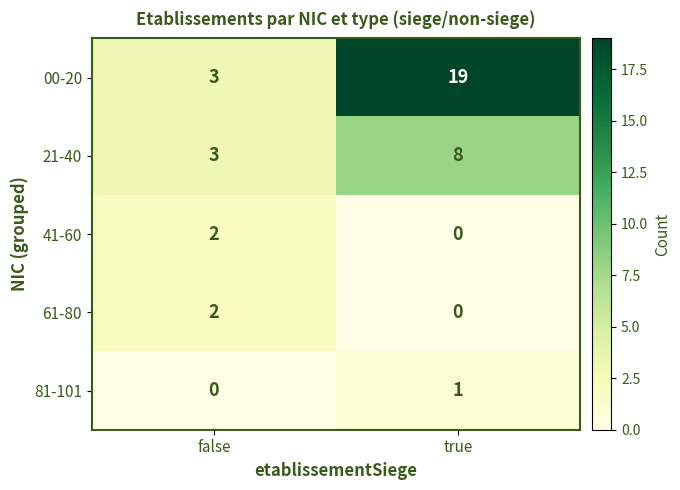

Reading right to left, extract all data points from this chart.

00-20: true=19	false=3
21-40: true=8	false=3
41-60: true=0	false=2
61-80: true=0	false=2
81-101: true=1	false=0